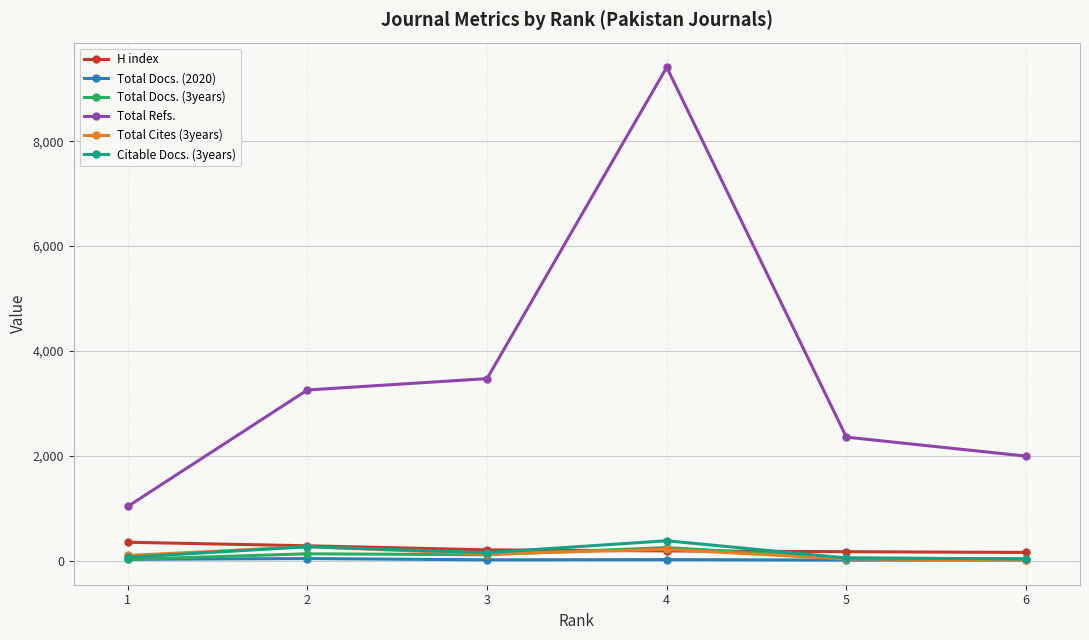

What is the sum of all Citable Docs. (3years) values?

927